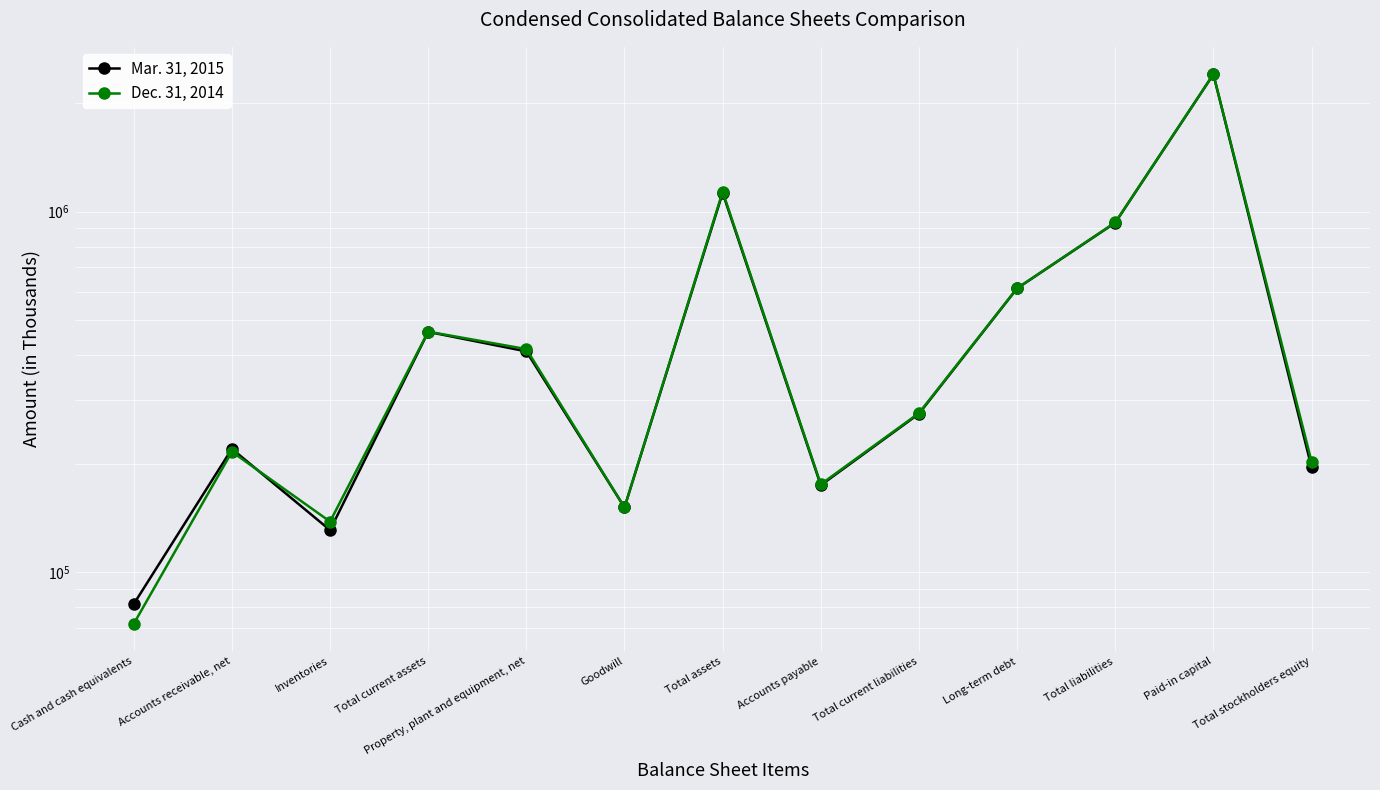

Reading left to right, extract all data points from this chart.

Mar. 31, 2015: Cash and cash equivalents=81632	Accounts receivable, net=219865	Inventories=130864	Total current assets=464032	Property, plant and equipment, net=409559	Goodwill=151283	Total assets=1126772	Accounts payable=174304	Total current liabilities=275087	Long-term debt=612348	Total liabilities=931270	Paid-in capital=2402145	Total stockholders equity=195502
Dec. 31, 2014: Cash and cash equivalents=71964	Accounts receivable, net=215784	Inventories=138195	Total current assets=464637	Property, plant and equipment, net=415607	Goodwill=151283	Total assets=1135505	Accounts payable=175346	Total current liabilities=276196	Long-term debt=612915	Total liabilities=932841	Paid-in capital=2401505	Total stockholders equity=202664